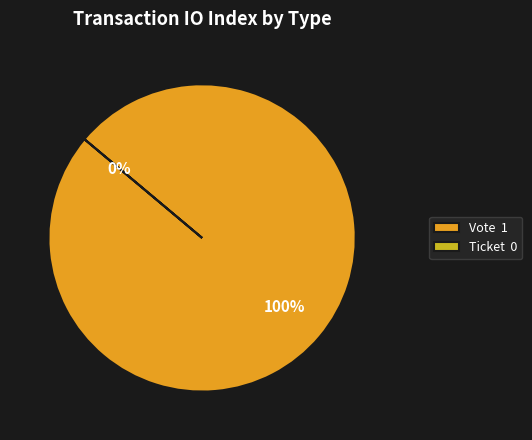

Between Vote and Ticket, which is larger?

Vote